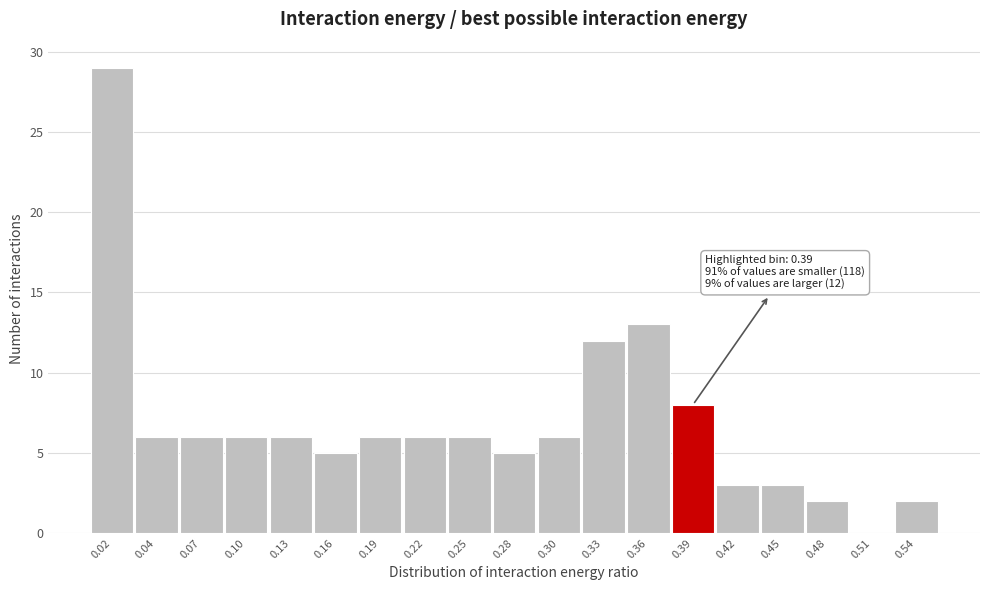

Which range on the x-axis has the tallest bar?

0.000 to 0.030